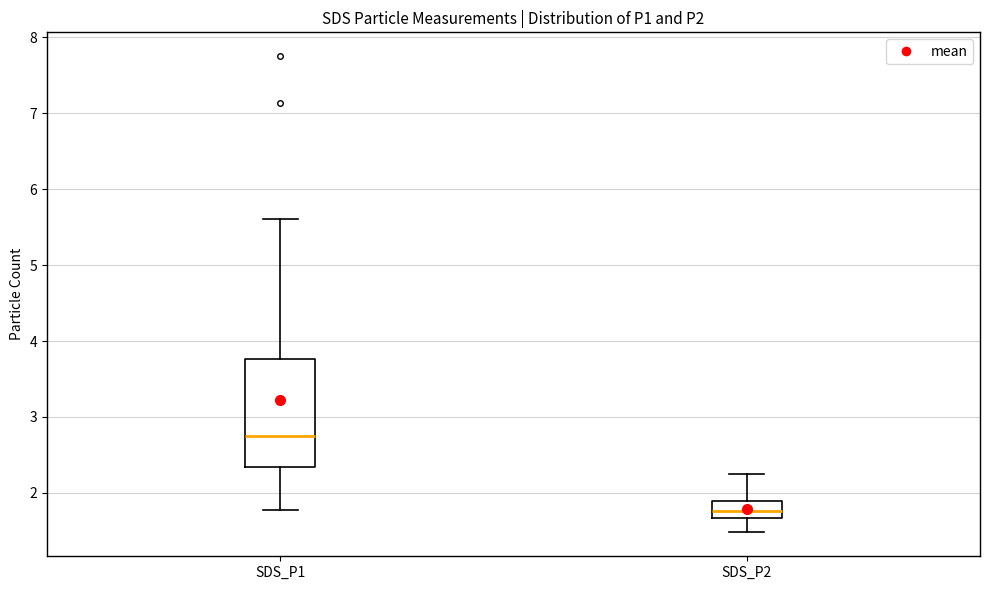

Comparing the boxes themselves (not the whiskers), which one is the tallest?

SDS_P1